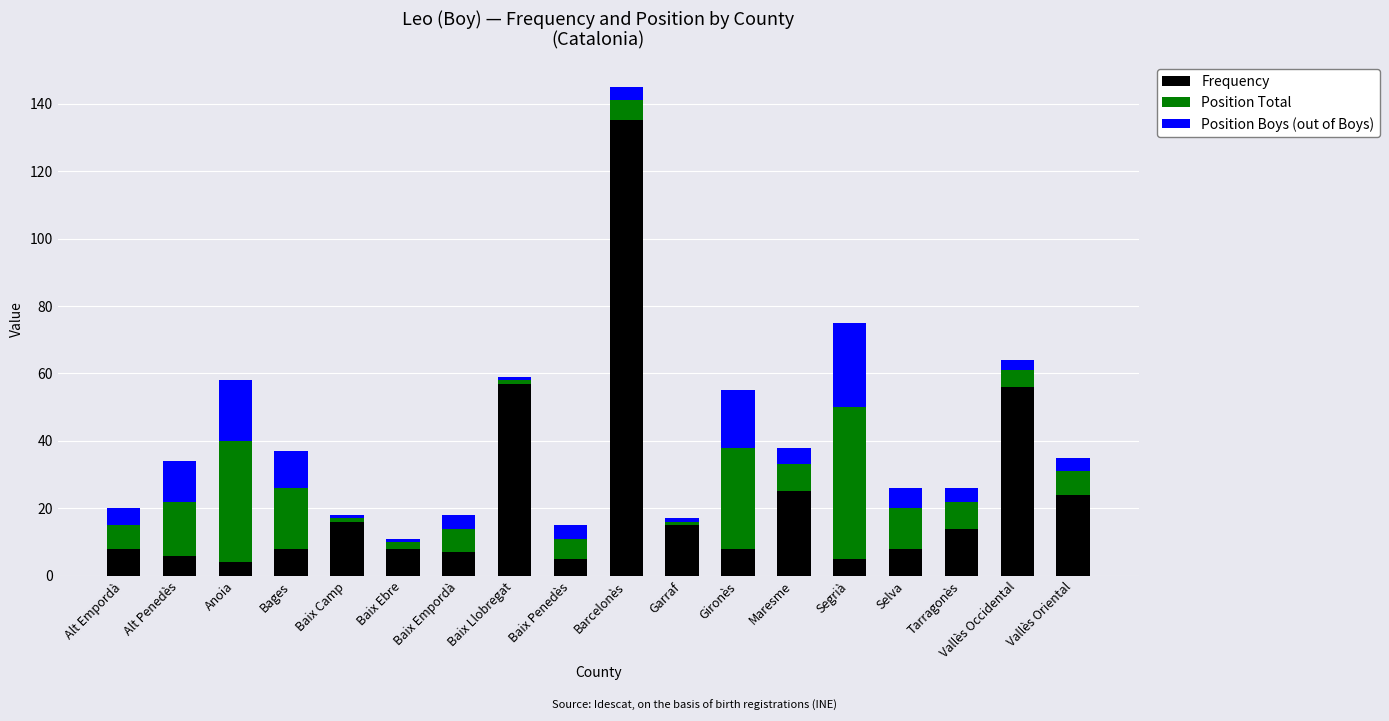

The Frequency series shows 56 at Barcelonès. True or false?

False